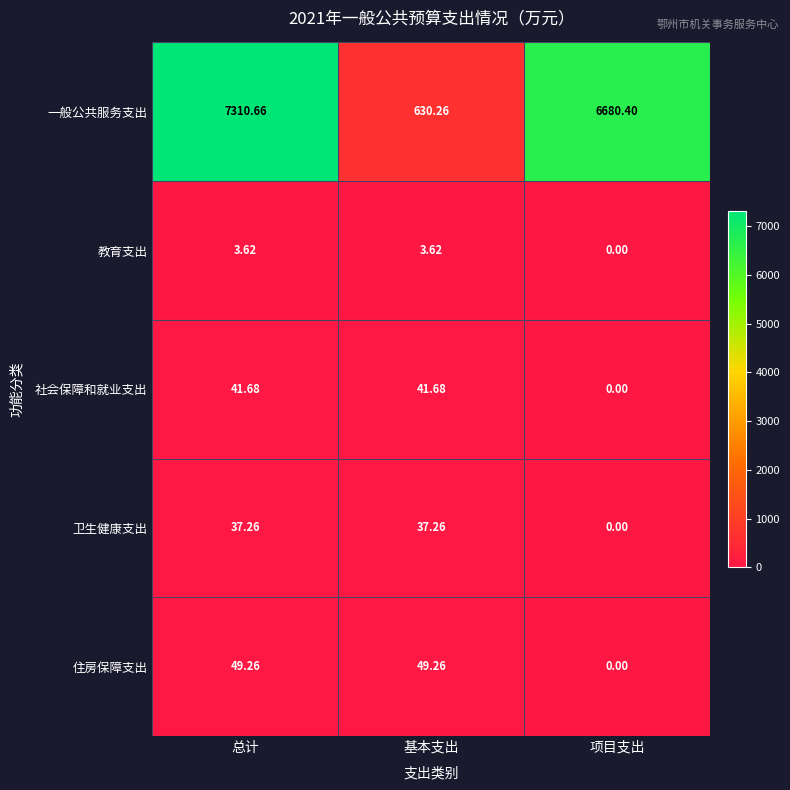

Which series has the largest range (max minus min)?

一般公共服务支出